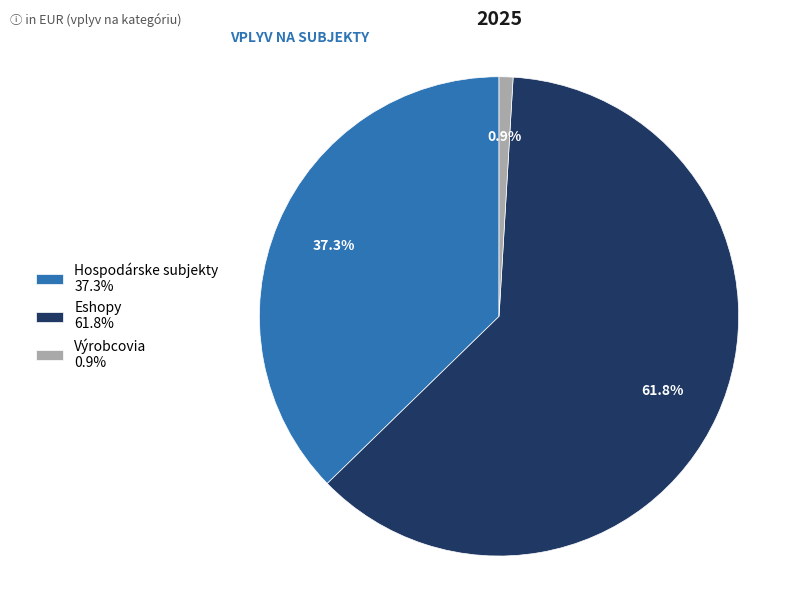

To the nearest percent, what is the difference between the Výrobcovia and Hospodárske subjekty slice percentages?

36%